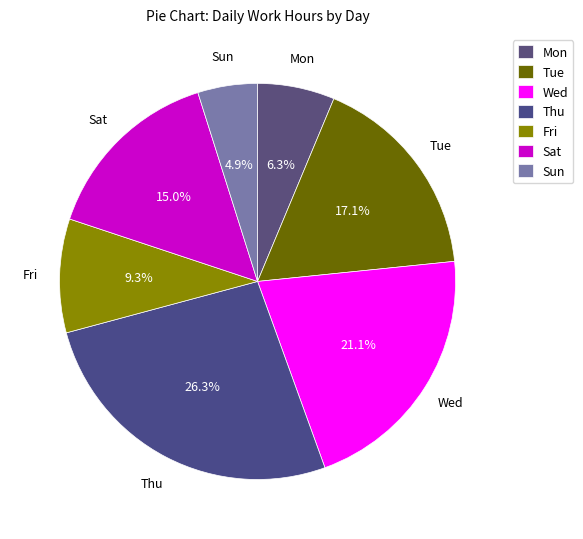

To the nearest percent, what is the difference between the Thu and Tue slice percentages?

9%